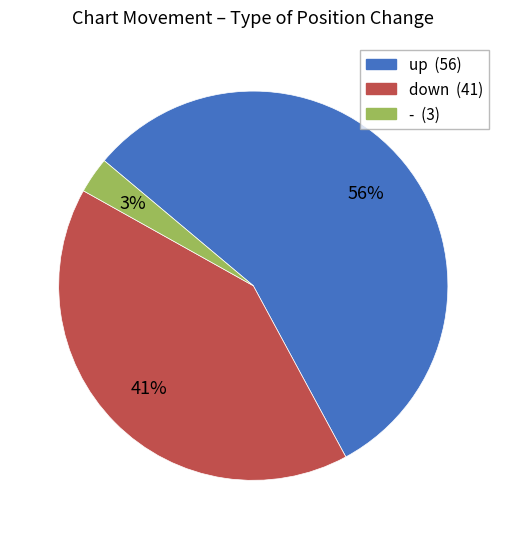

To the nearest percent, what portion does - represent?

3%